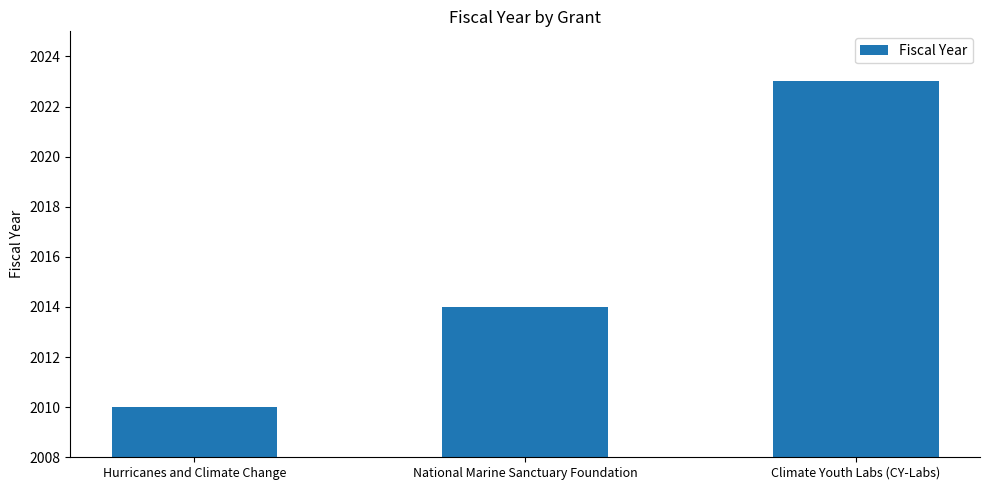

Does the chart contain stacked bars?

No